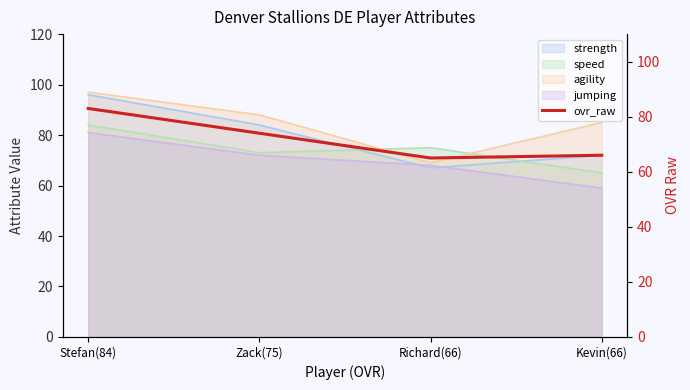

List the labels in order of value, largest first.

Stefan(84), Zack(75), Kevin(66), Richard(66)